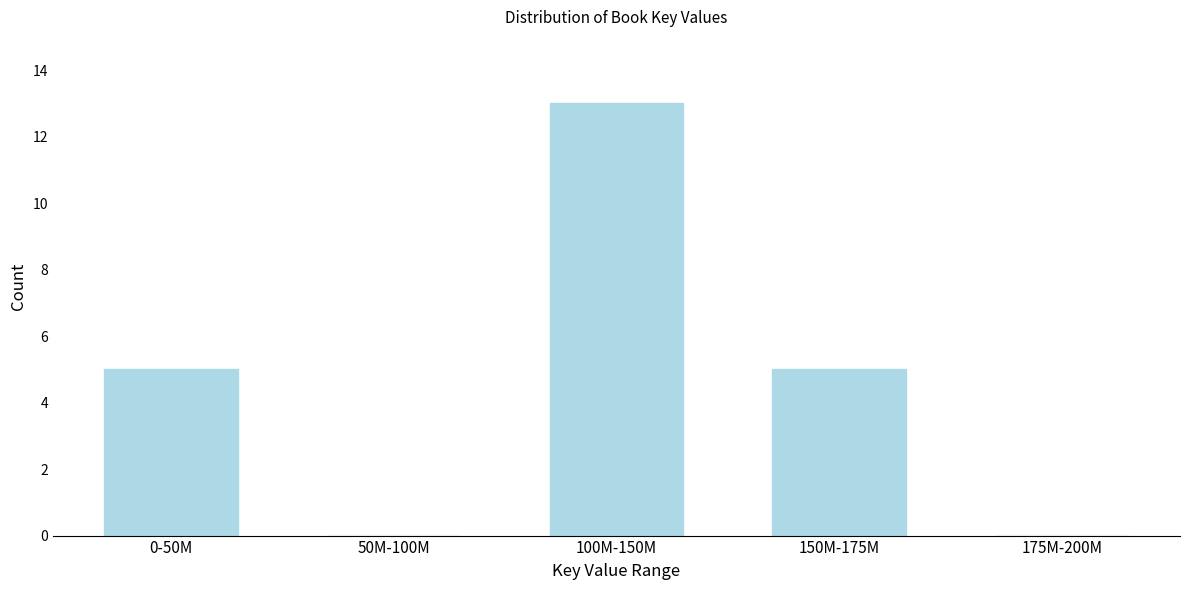

Reading left to right, what are all the values shown in this chart?

0-50M=5	50M-100M=0	100M-150M=13	150M-175M=5	175M-200M=0